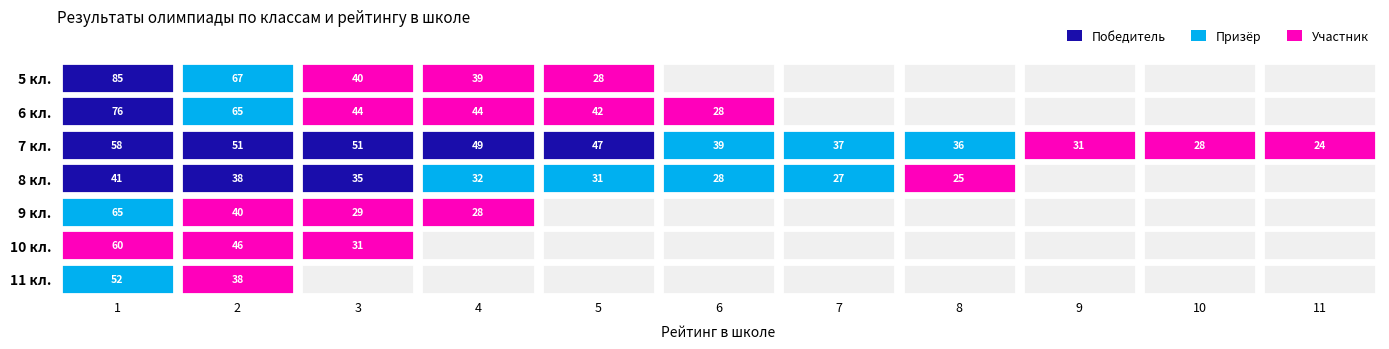

How many data points does each series have?

11